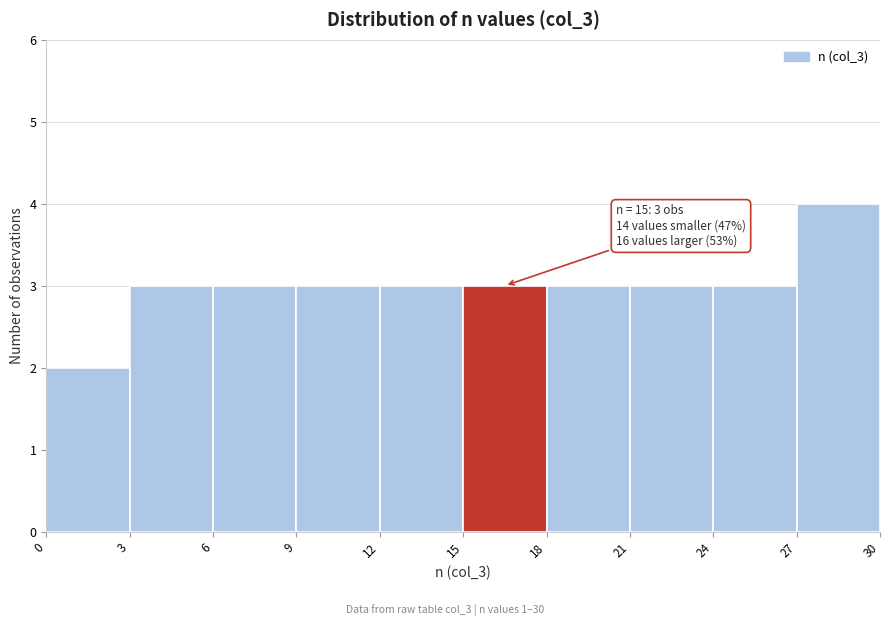

Which range on the x-axis has the tallest bar?

27 to 30